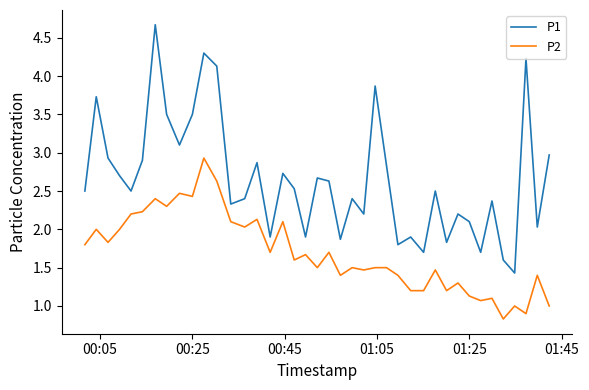

Which series has the largest total across all categories?

P1